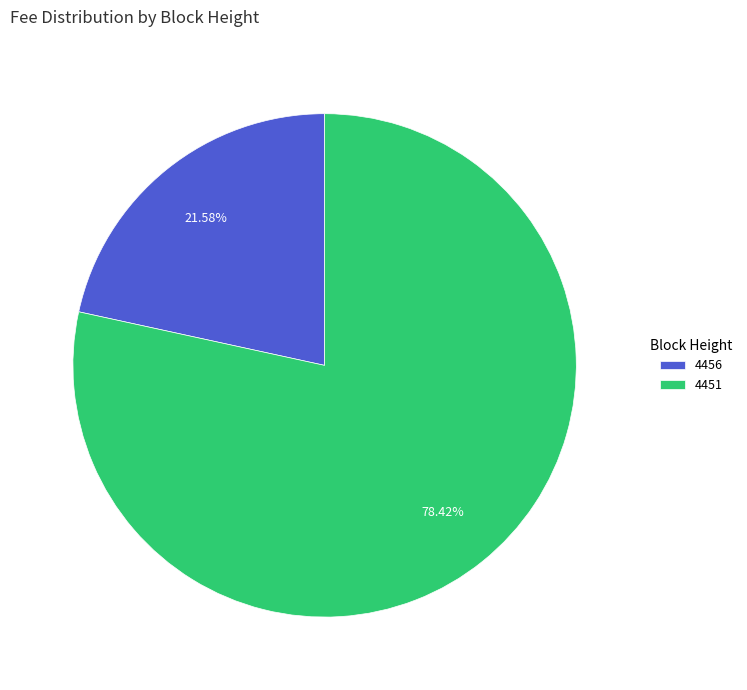

Does any single category account for the majority?

Yes